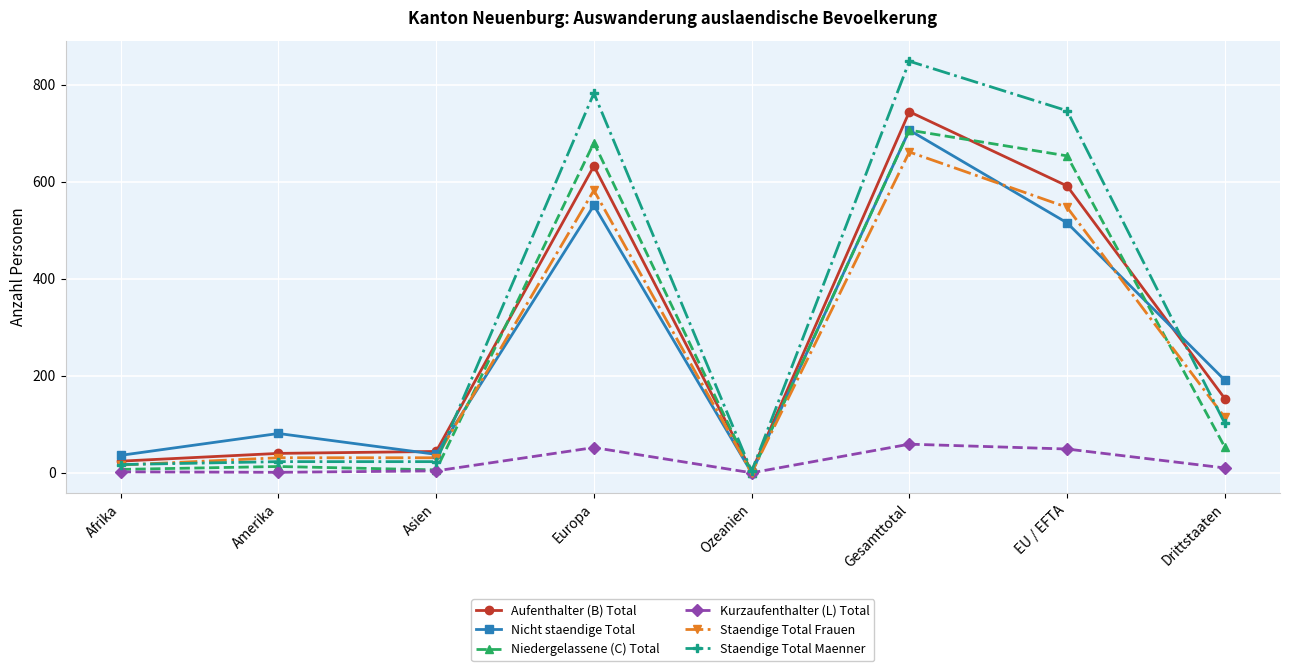

At how many categories does at least one series exceed 320?

3